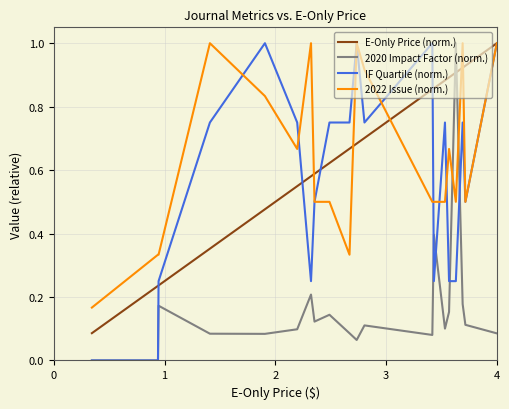

Which series has the largest total across all categories?

E-Only Price (norm.)